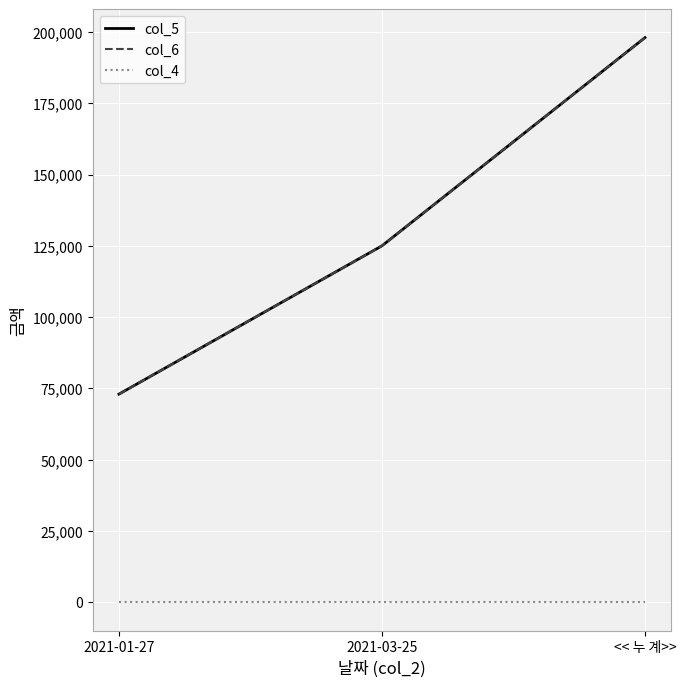

Rank the series by their maximum value, from lowest to highest.

col_4, col_5, col_6